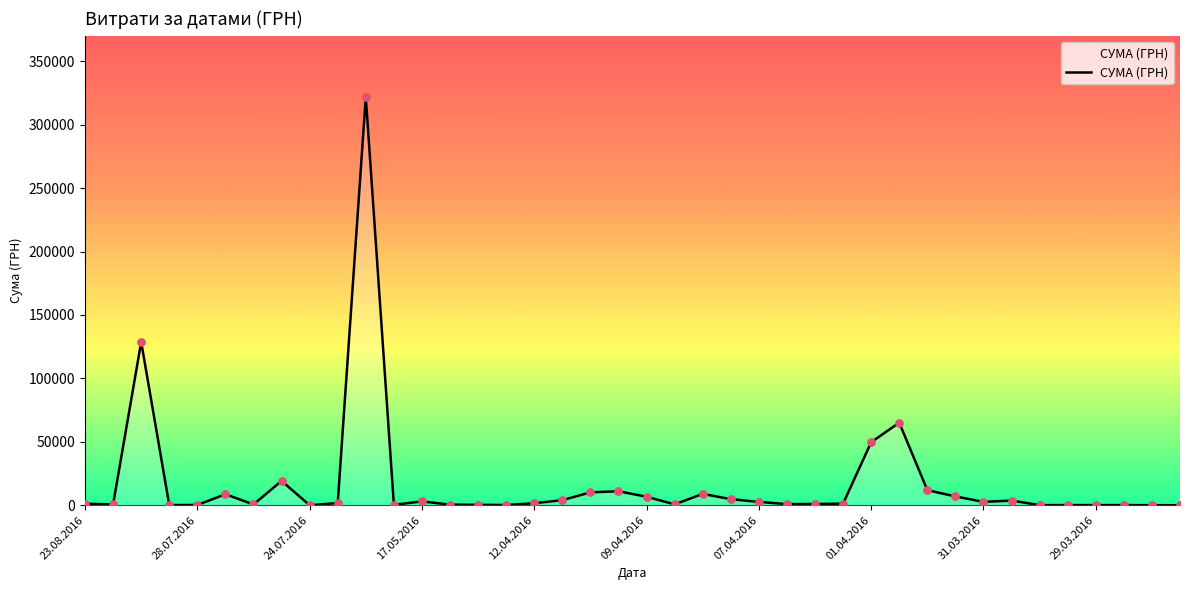

What is the greatest value displayed?

321784.3